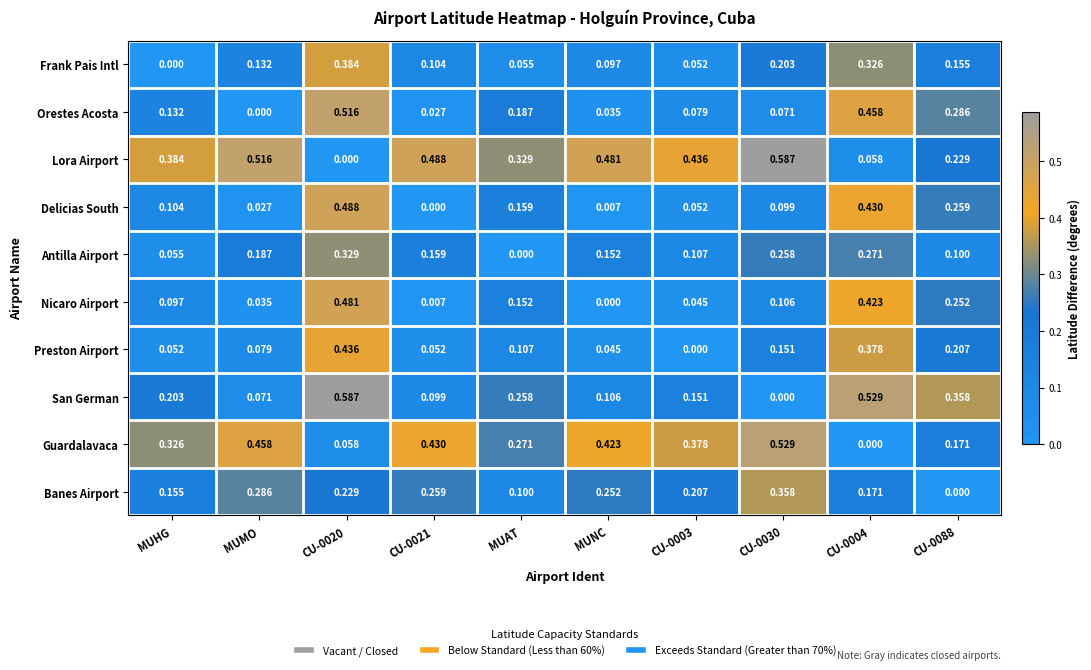

At which label is Orestes Acosta closest to 0?

MUMO